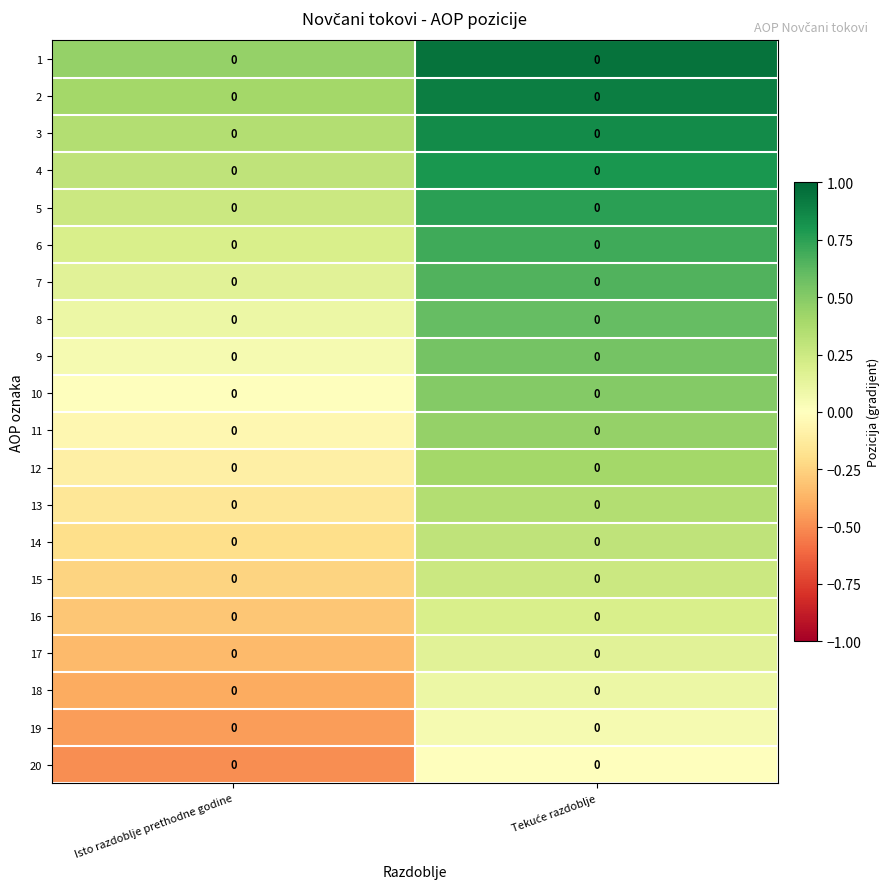

What is the lowest value of the 13 series?

-0.2